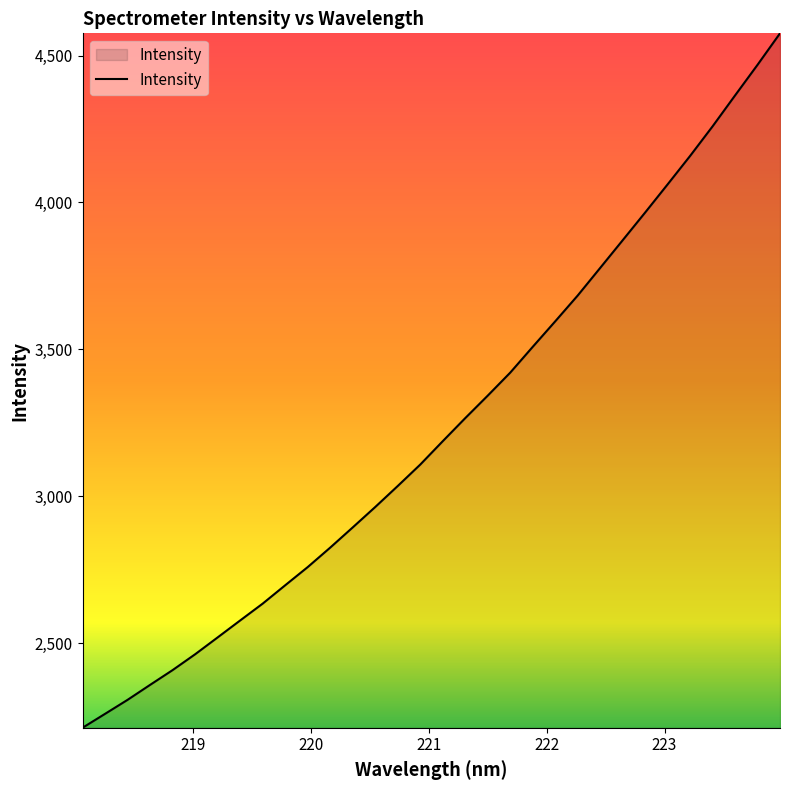

What is the difference between the maximum and minimum values?

2364.1